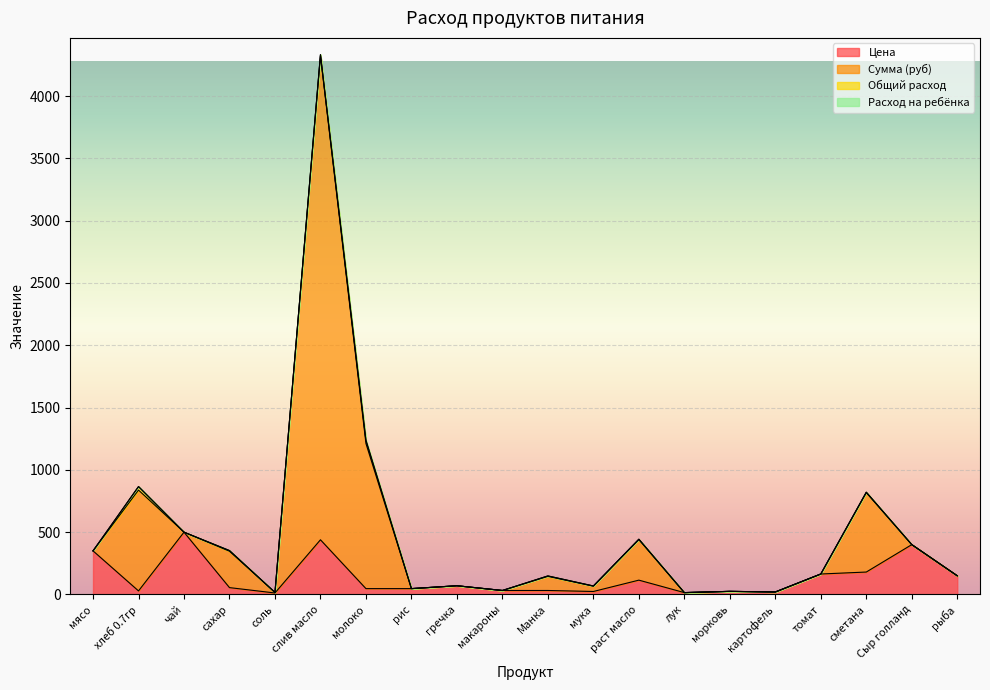

What is the spread (max minus min) of values at хлеб 0.7гр?

837.5